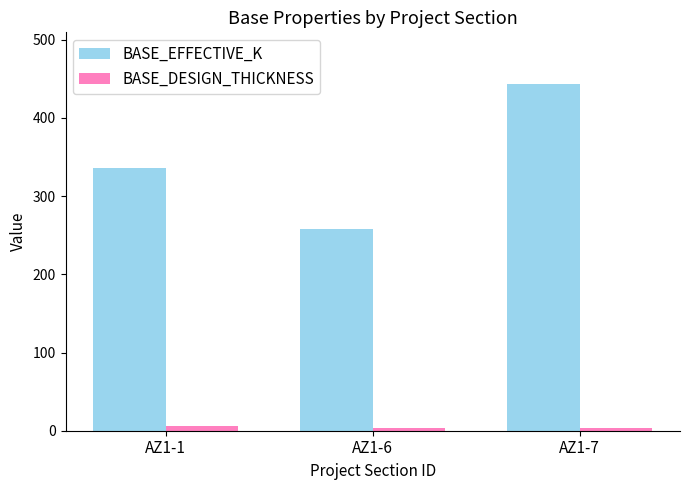

The value of BASE_EFFECTIVE_K at AZ1-6 is 141. True or false?

False